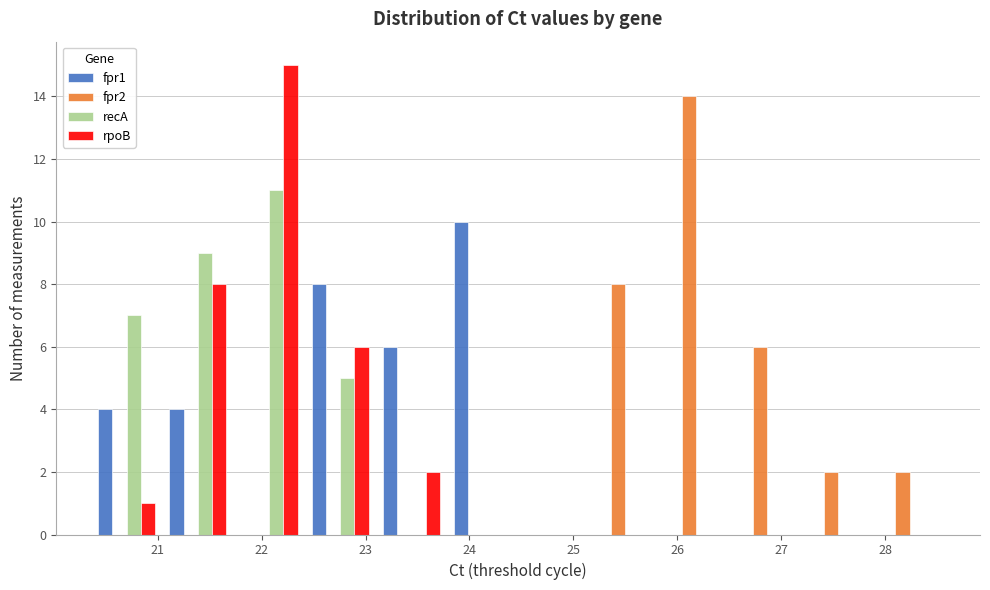

Reading left to right, list every range on the x-axis with the height of the bar of each series over it. Neither the bar edges nor the heights are printed on the chart, so give them approximately, as read against the axes.

20.4 to 21.0: fpr1=4	fpr2=0	recA=7	rpoB=1
21.0 to 21.7: fpr1=4	fpr2=0	recA=9	rpoB=8
21.7 to 22.4: fpr1=0	fpr2=0	recA=11	rpoB=15
22.4 to 23.1: fpr1=8	fpr2=0	recA=5	rpoB=6
23.1 to 23.8: fpr1=6	fpr2=0	recA=0	rpoB=2
23.8 to 24.5: fpr1=10	fpr2=0	recA=0	rpoB=0
24.5 to 25.2: fpr1=0	fpr2=0	recA=0	rpoB=0
25.2 to 25.8: fpr1=0	fpr2=8	recA=0	rpoB=0
25.8 to 26.5: fpr1=0	fpr2=14	recA=0	rpoB=0
26.5 to 27.2: fpr1=0	fpr2=6	recA=0	rpoB=0
27.2 to 27.9: fpr1=0	fpr2=2	recA=0	rpoB=0
27.9 to 28.6: fpr1=0	fpr2=2	recA=0	rpoB=0